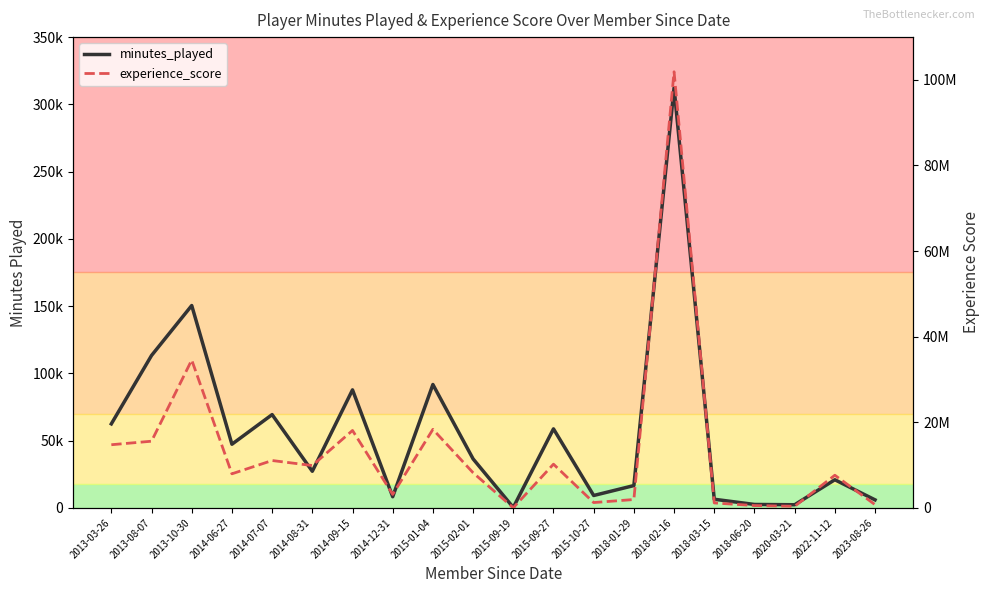

What is the difference between the second highest and minimum values in the minutes_played series?

150149